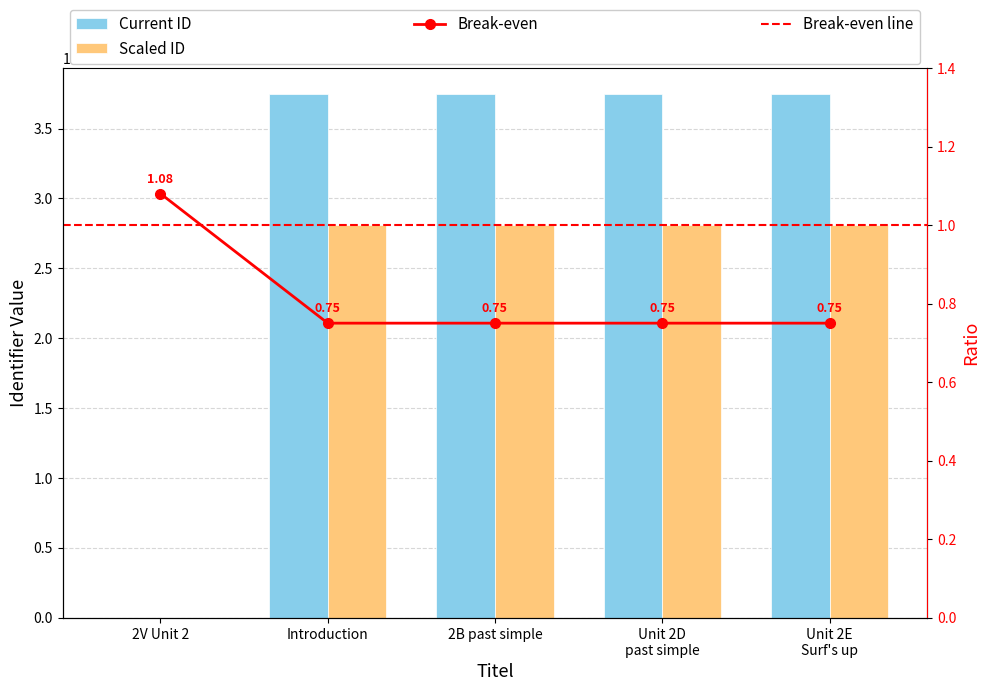

How many positive values are there?

4